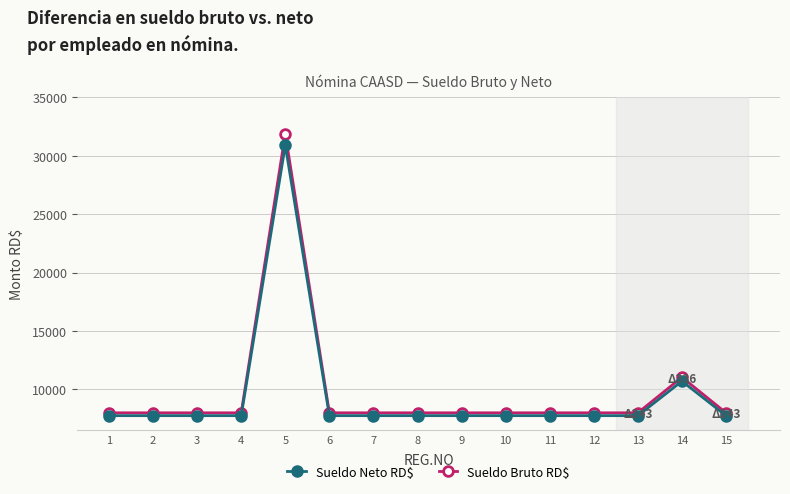

Which series has the largest range (max minus min)?

Sueldo Bruto RD$